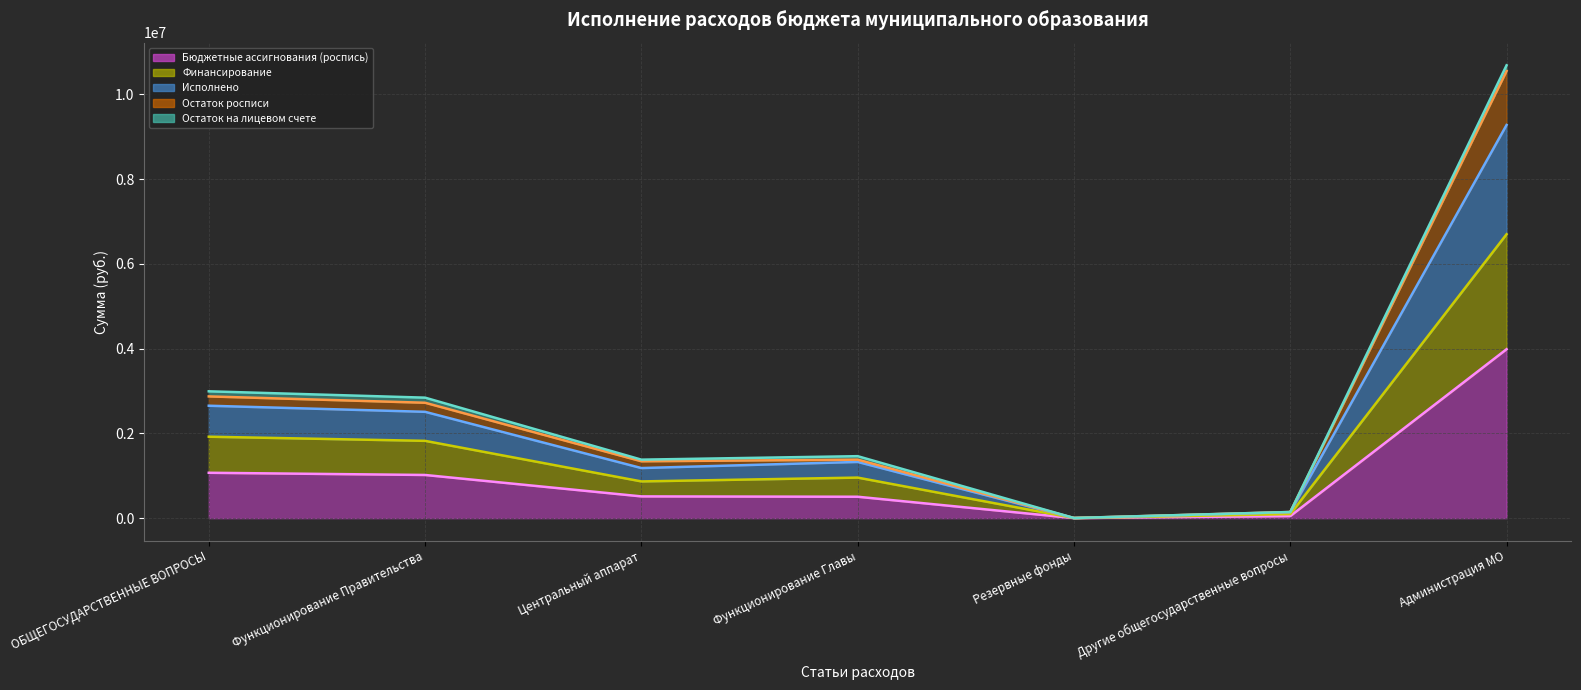

The Исполнено (линия) series shows 97201.3 at Другие общегосударственные вопросы. True or false?

False